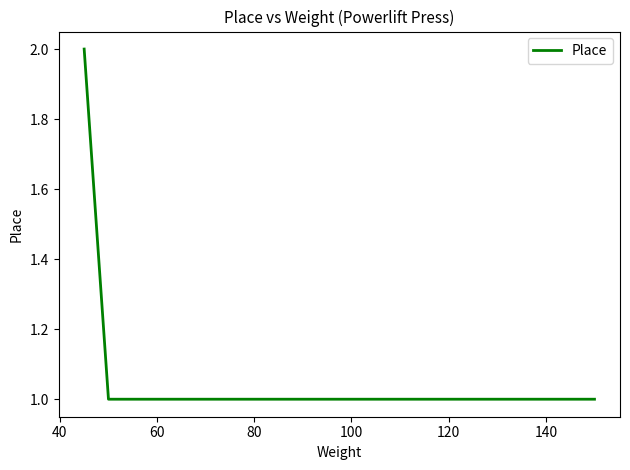

True or false: there are more than 2 points higher than both neighbors.

False